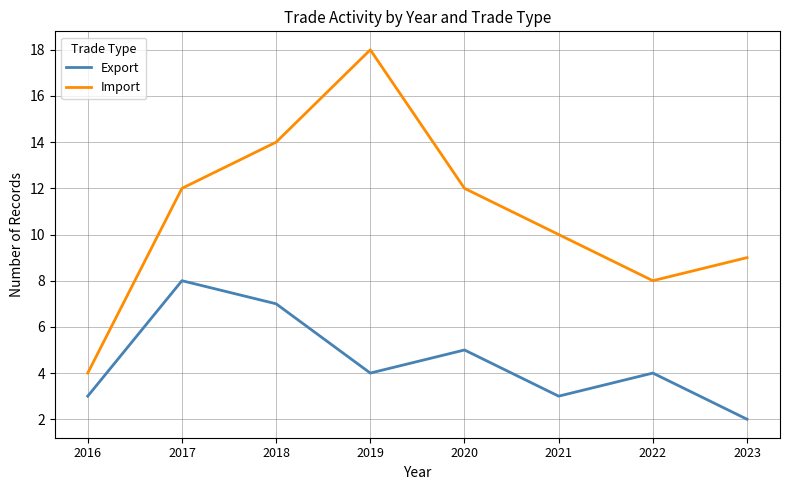

Reading left to right, what are all the values shown in this chart?

Export: 2016=3	2017=8	2018=7	2019=4	2020=5	2021=3	2022=4	2023=2
Import: 2016=4	2017=12	2018=14	2019=18	2020=12	2021=10	2022=8	2023=9